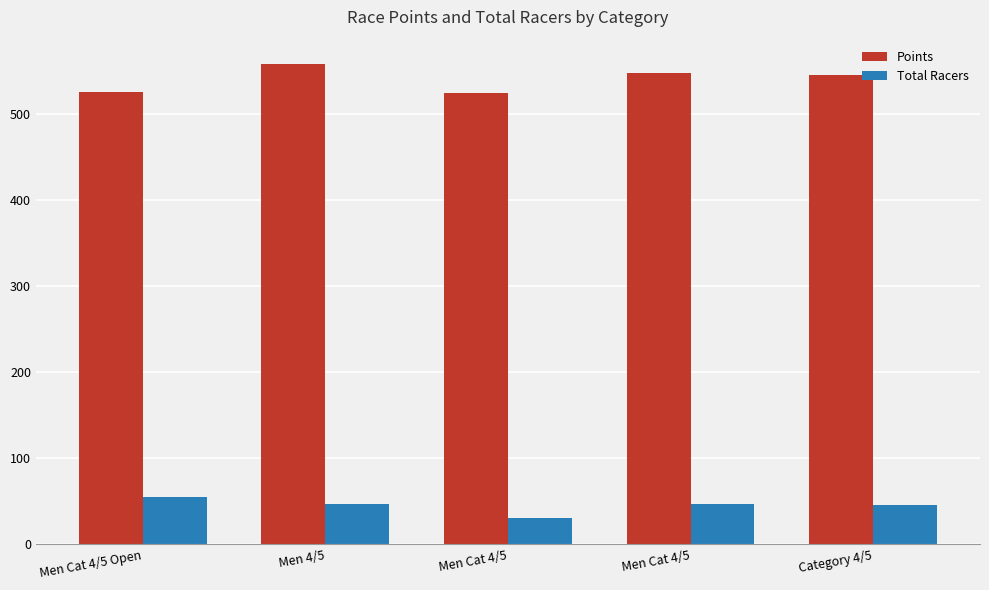

How many bars are there in total?

10